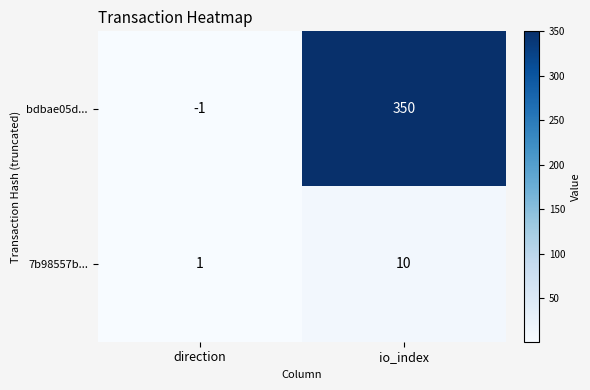

Is it true that bdbae05d... equals 350 at io_index?

True